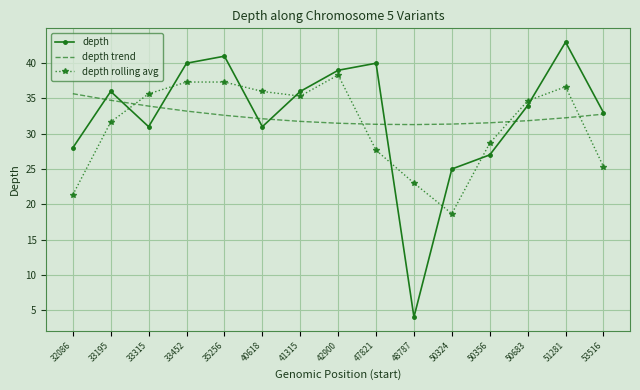

What are all the series names shown in the legend?

depth, depth trend, depth rolling avg